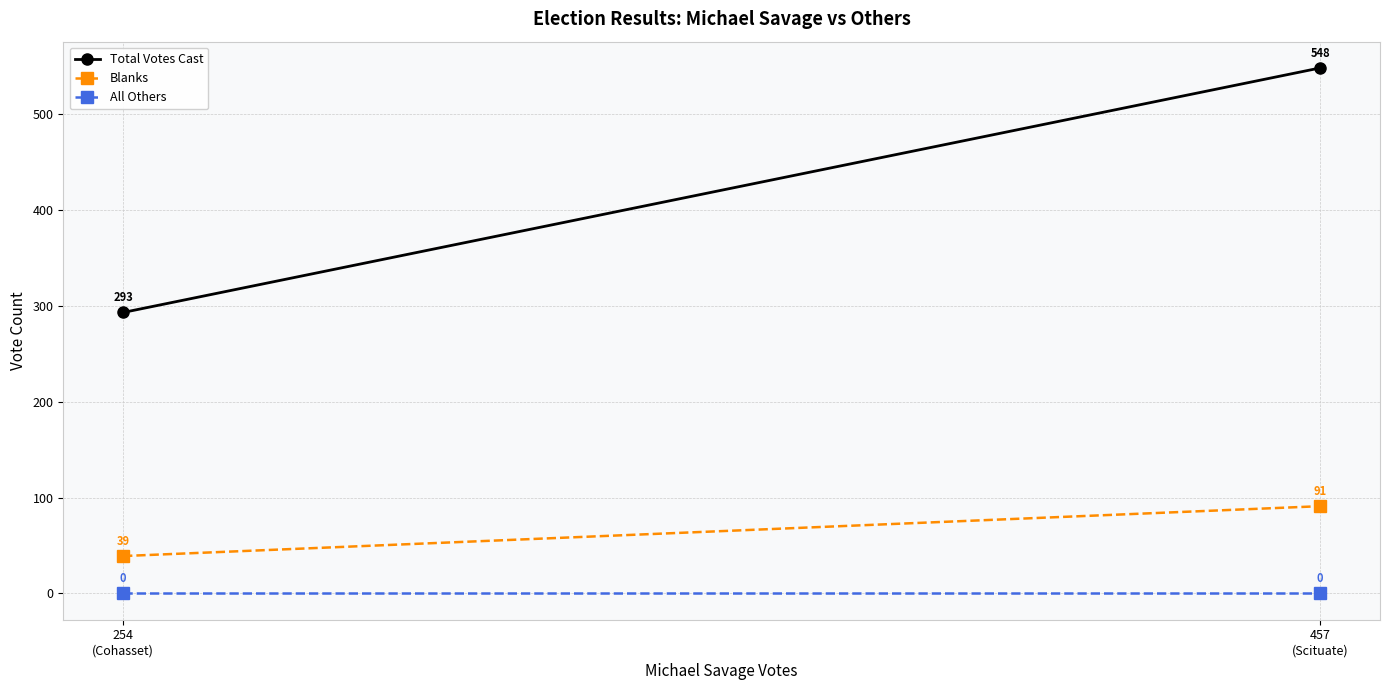

The value of Total Votes Cast at 254
(Cohasset) is 70. True or false?

False